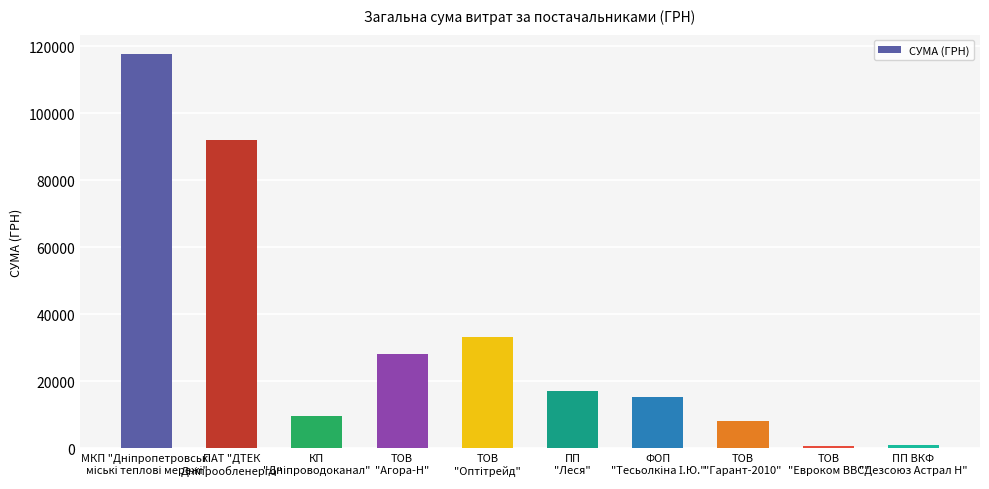

Does the chart contain any negative values?

No